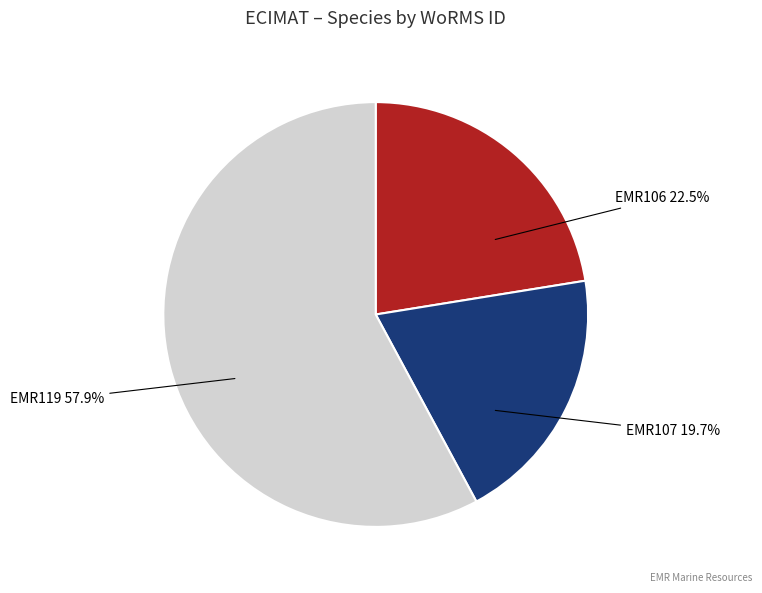

How many slices are in this pie chart?

3